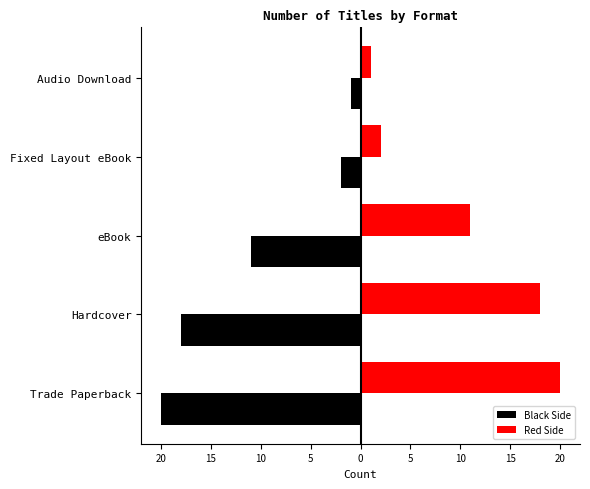

What is the sum of all Red Side values?

52